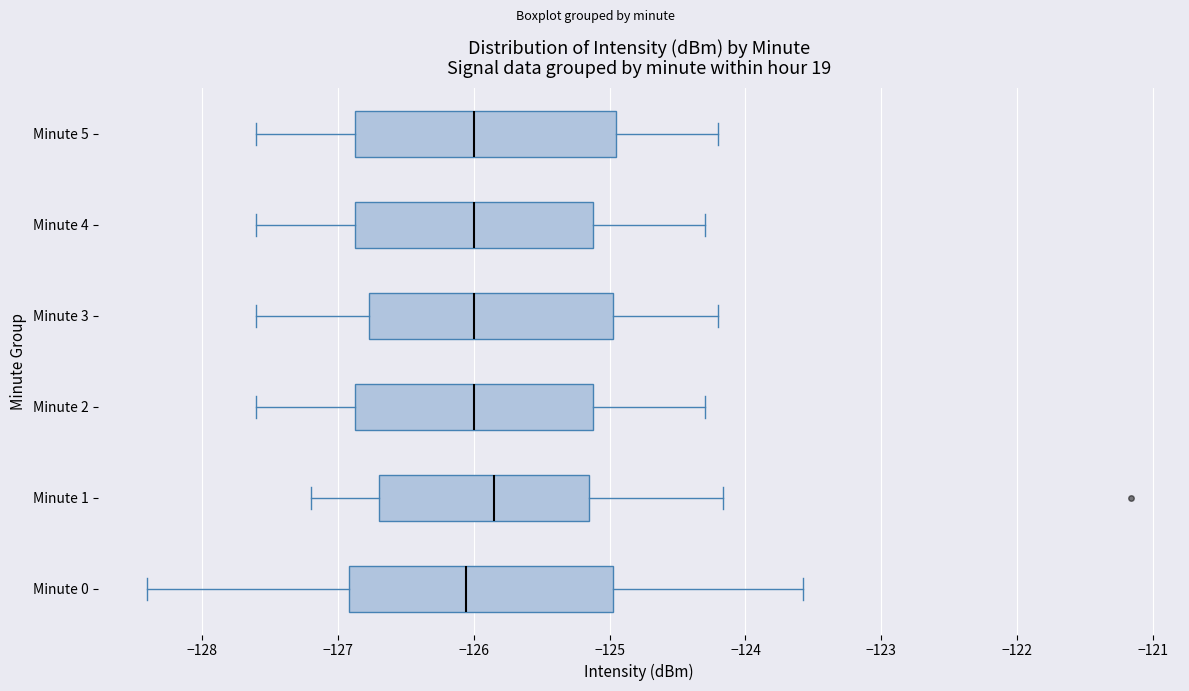

Reading bottom to top, read every box against the x-axis: the position of its median line, the range the box covers, and the ends of its whiskers. The values are not printed on the chart, so give them approximately, as read against the axis.

Minute 0: median -126.1, box -126.9 to -125.0, whiskers -128.4 to -123.6
Minute 1: median -125.8, box -126.7 to -125.1, whiskers -127.2 to -124.2
Minute 2: median -126.0, box -126.9 to -125.1, whiskers -127.6 to -124.3
Minute 3: median -126.0, box -126.8 to -125.0, whiskers -127.6 to -124.2
Minute 4: median -126.0, box -126.9 to -125.1, whiskers -127.6 to -124.3
Minute 5: median -126.0, box -126.9 to -124.9, whiskers -127.6 to -124.2